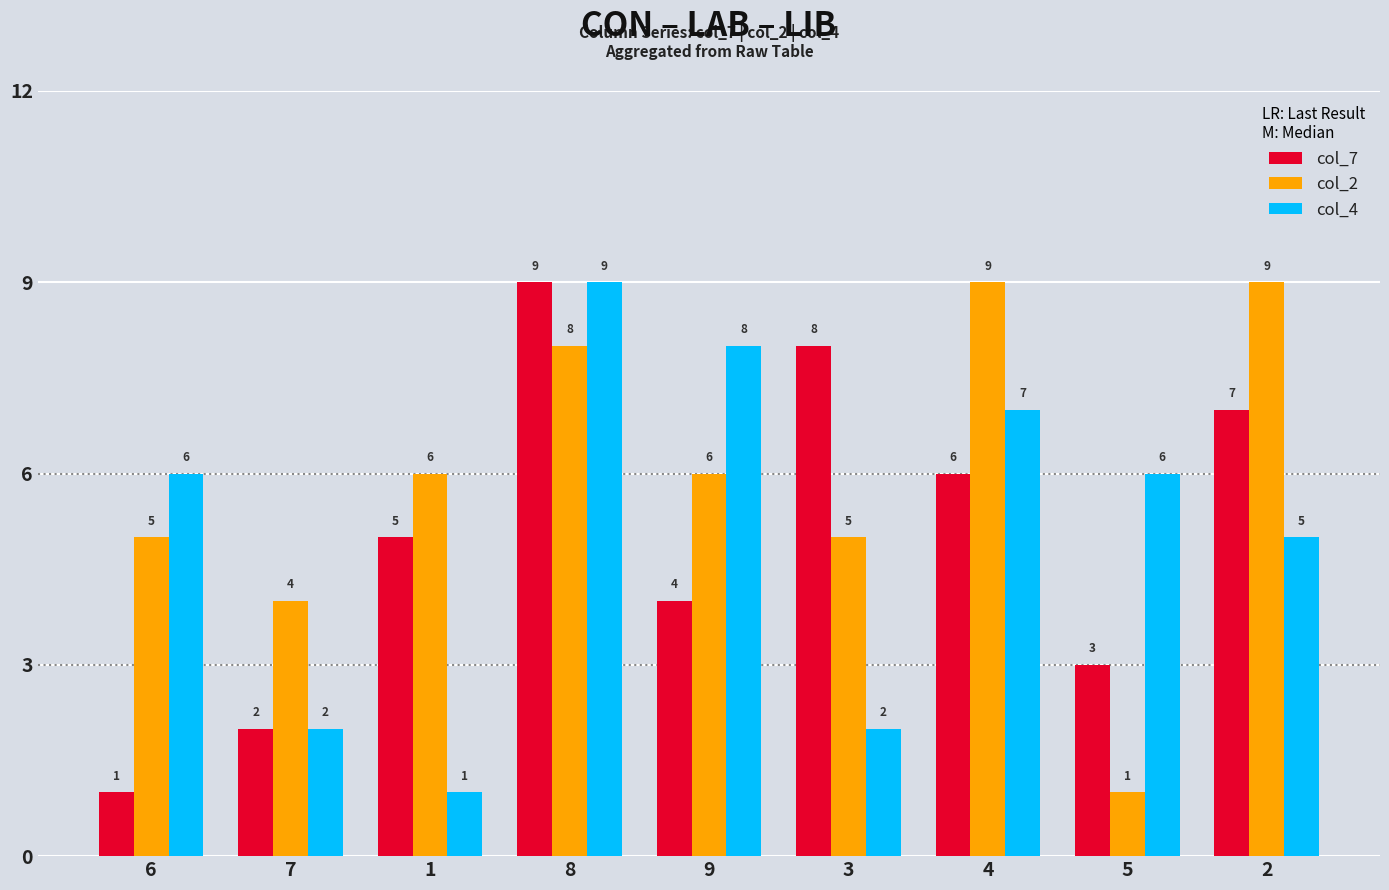

What is the difference between the maximum and minimum values in the col_2 series?

8